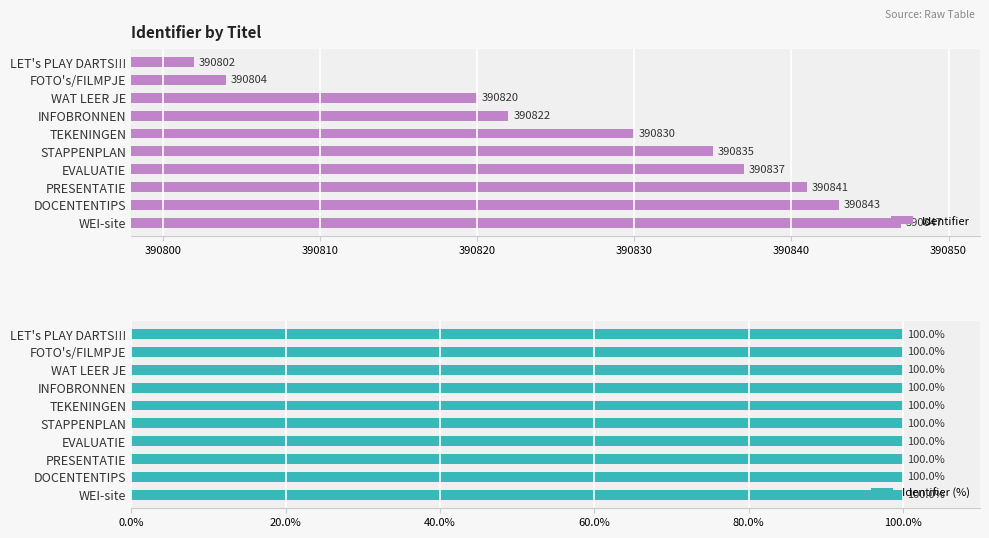

What is the maximum value for Identifier?

390847